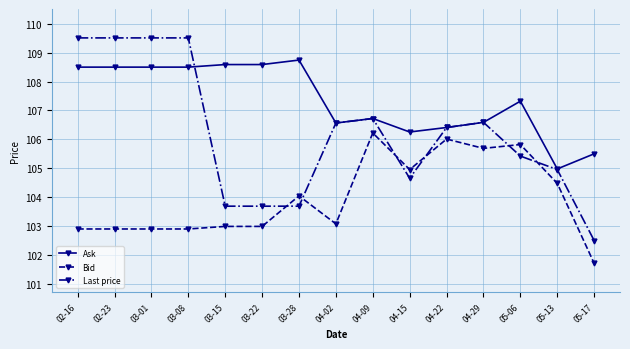

Which label corresponds to the smallest value in the chart?

05-17